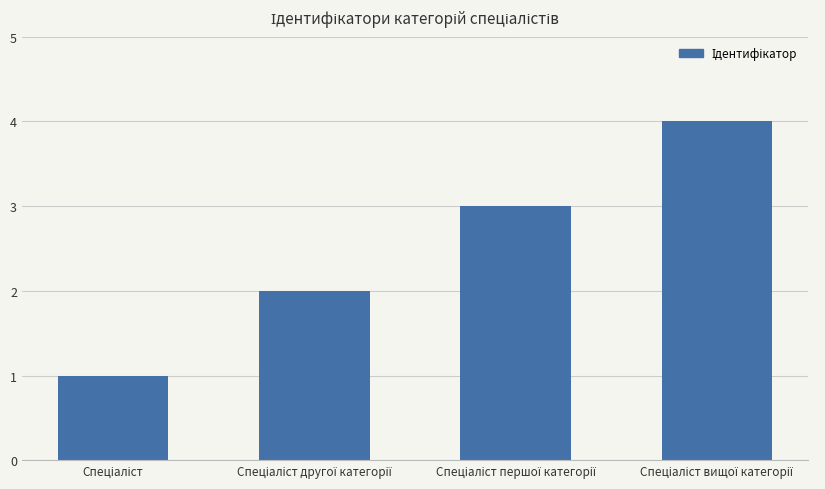

What is the sum of all values?

10